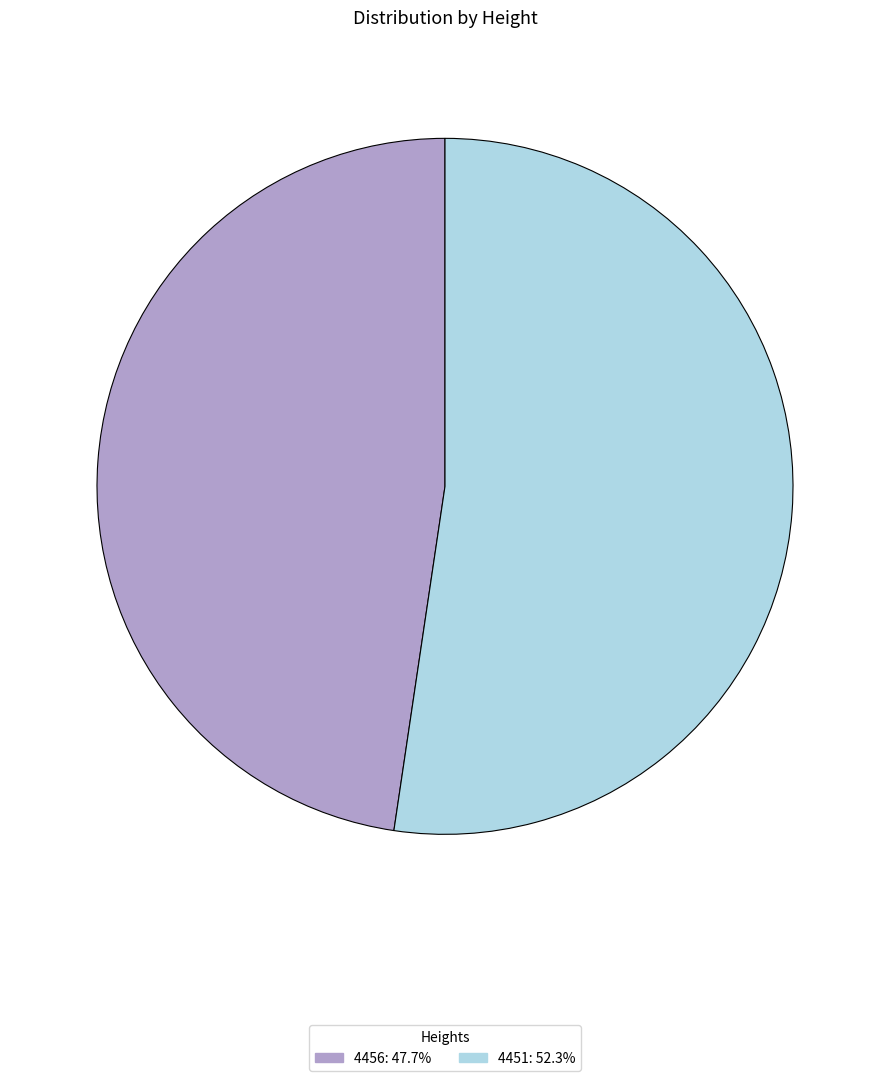

Is it true that 4456 is 61% of the pie?

False